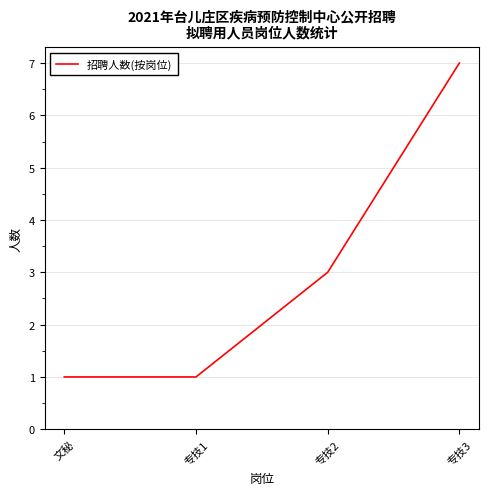

At which label is the value closest to 4?

专技2